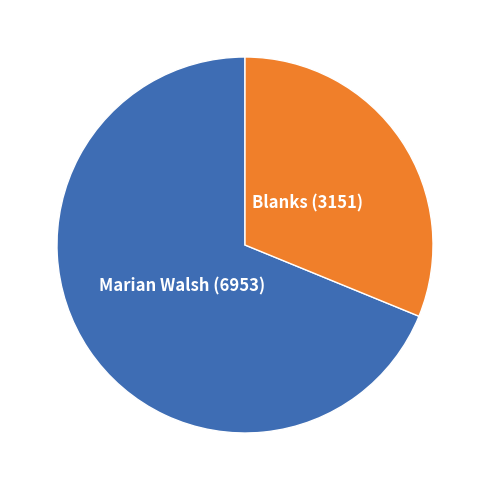

Is there a majority slice in this chart?

Yes